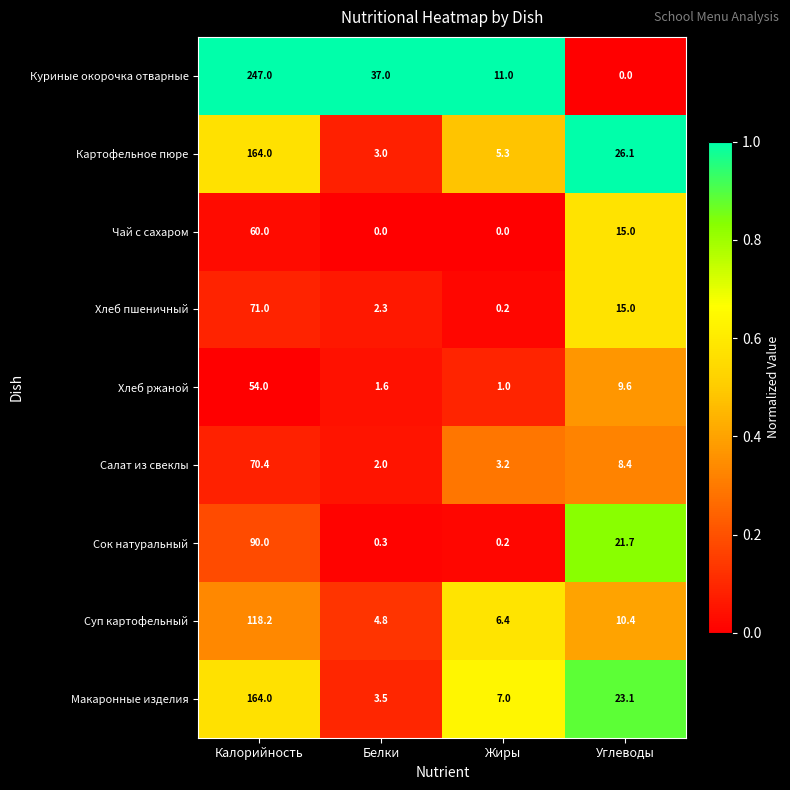

What is the difference between the maximum and minimum values in the Суп картофельный series?

113.4